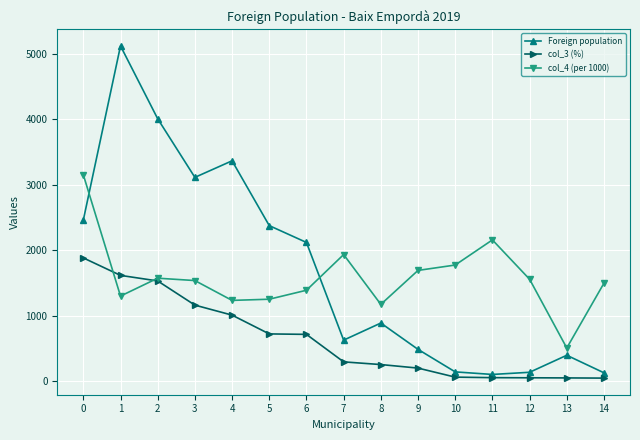

How many interior local peaks does the col_4 (per 1000) series have?

3